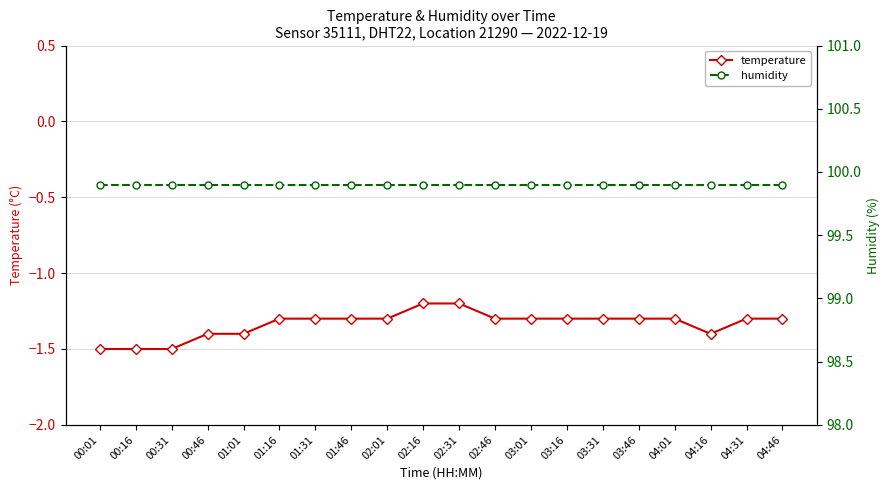

Rank the series at 01:46 from highest to lowest value.

humidity, temperature